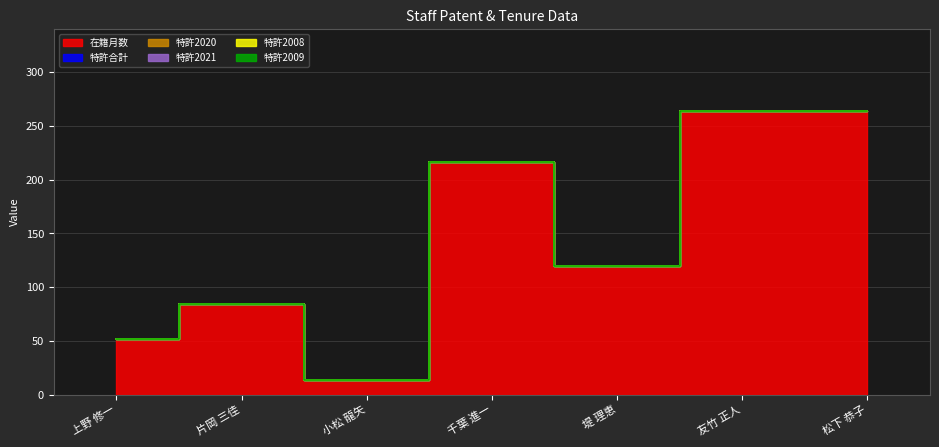

List the series in order of their peak value, lowest first.

特許合計, 特許2020, 特許2021, 特許2008, 特許2009, 在籍月数